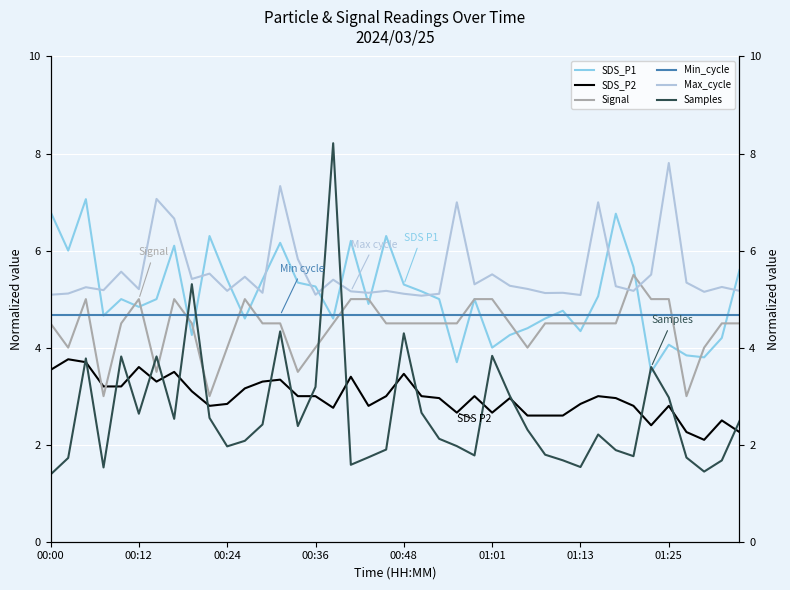

The value of Samples at 34 is 3.6. True or false?

True